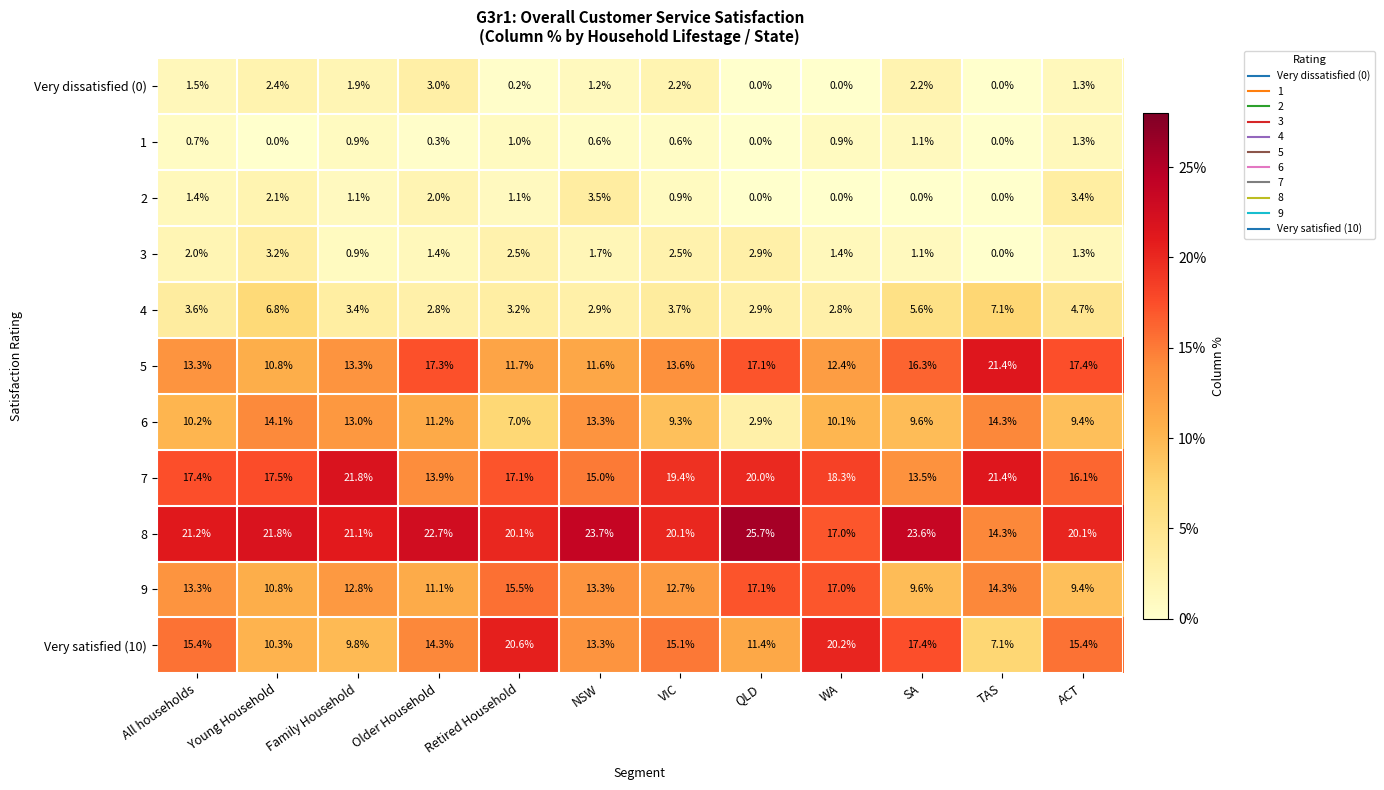

Is it true that 5 equals 13.3 at All households?

True